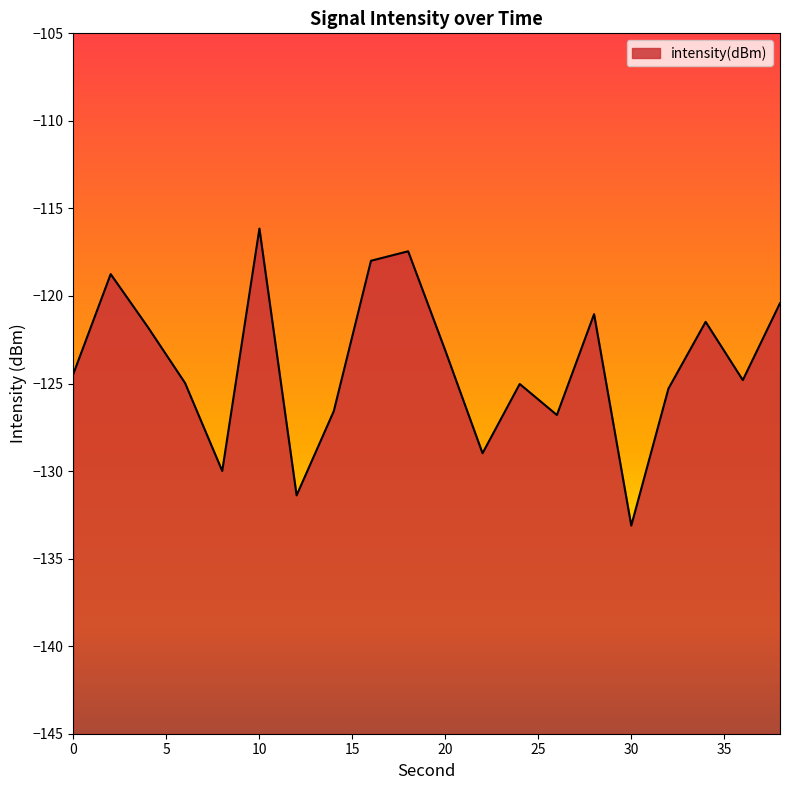

How many interior local peaks (higher than both neighbors) does the data have?

6